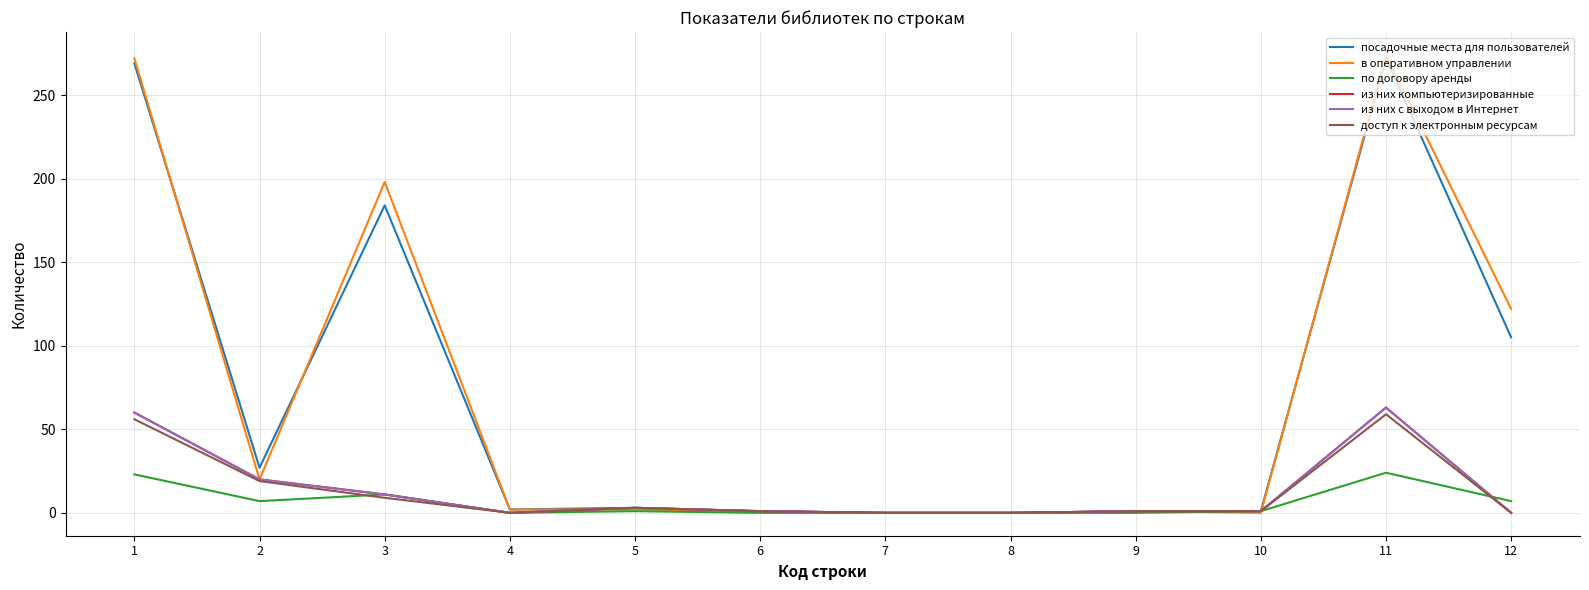

At which category is the sum across all series the highest?

11